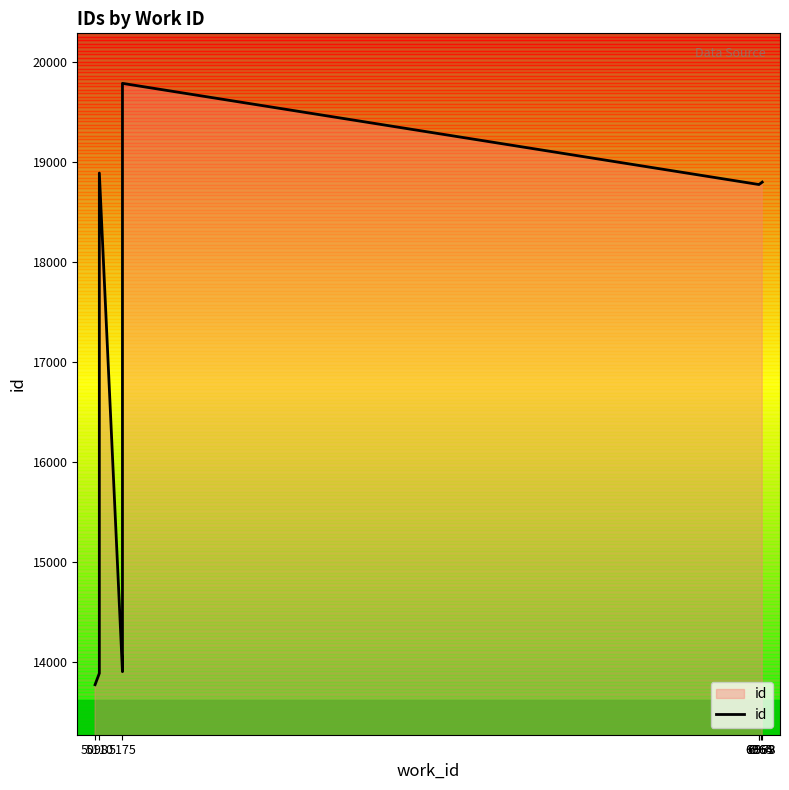

Is it true that the value at 5175 is 9569?

False